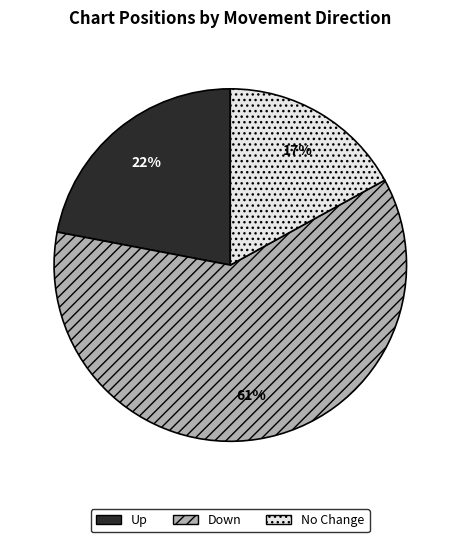

Rank the categories by value from highest to lowest.

Down, Up, No Change